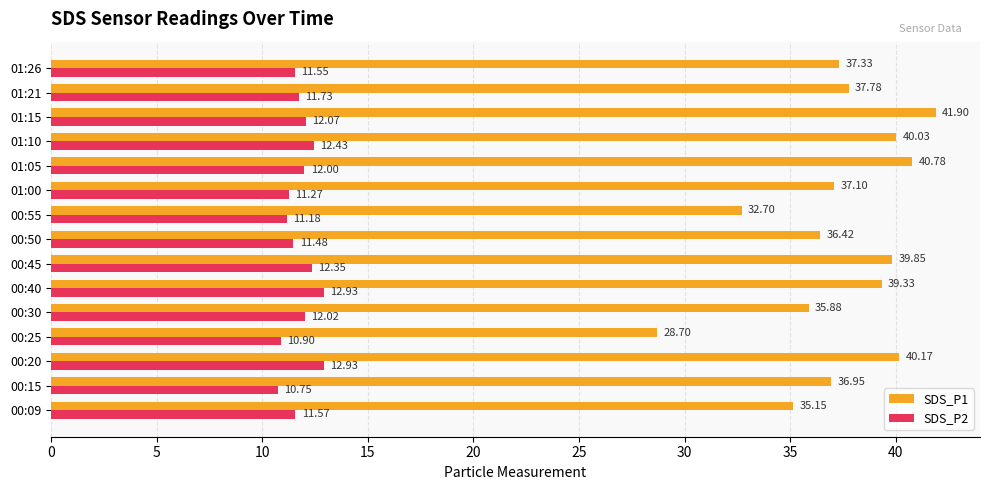

At which category is the sum across all series the highest?

01:15